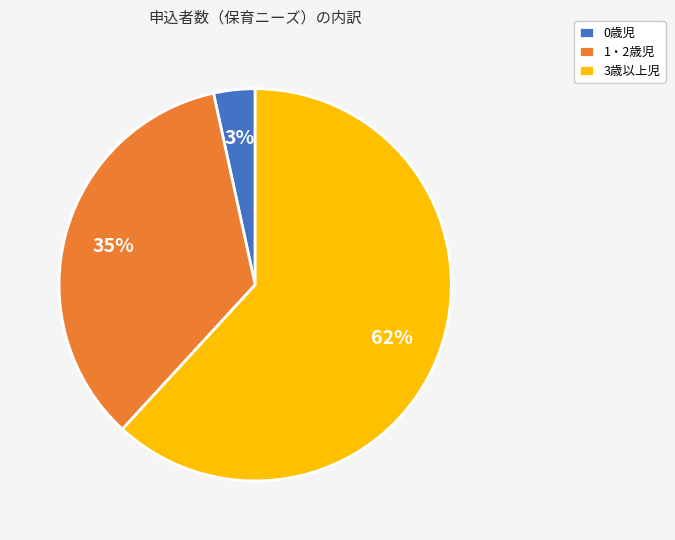

Combined, do 1・2歳児 and 0歳児 account for over 50%?

No